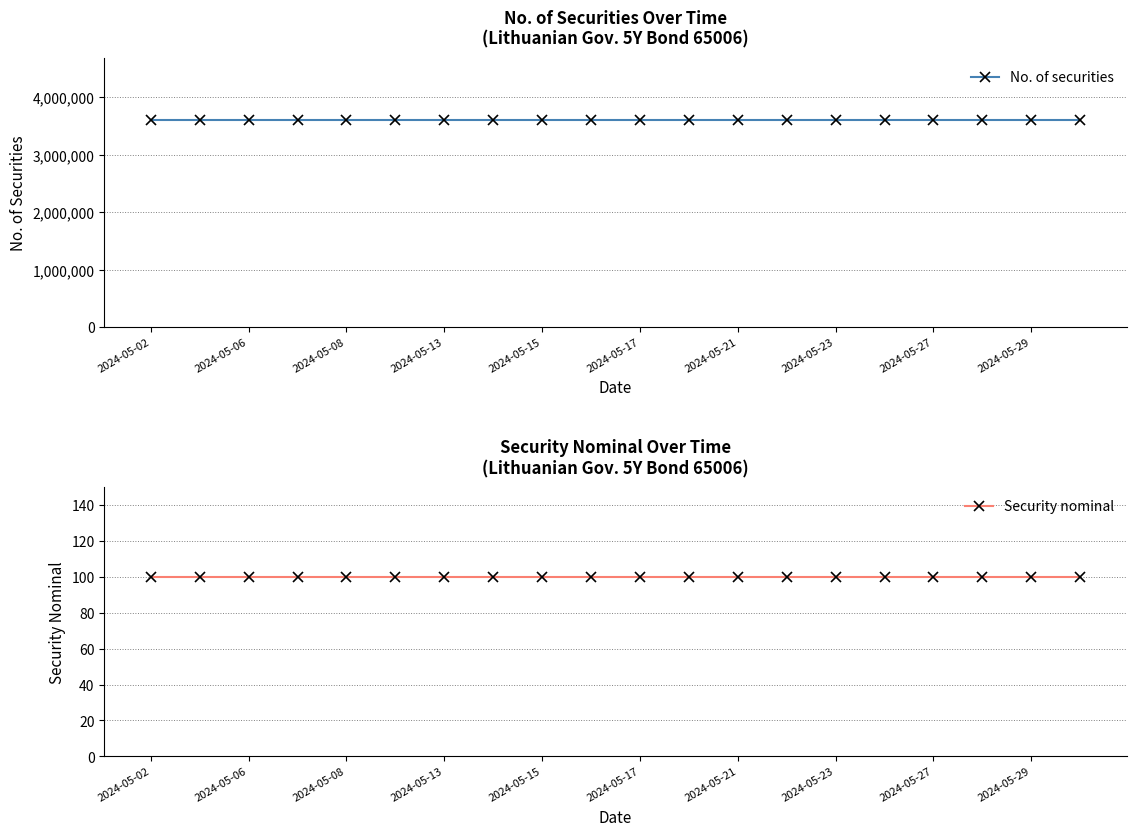

Which series has the largest total across all categories?

No. of securities